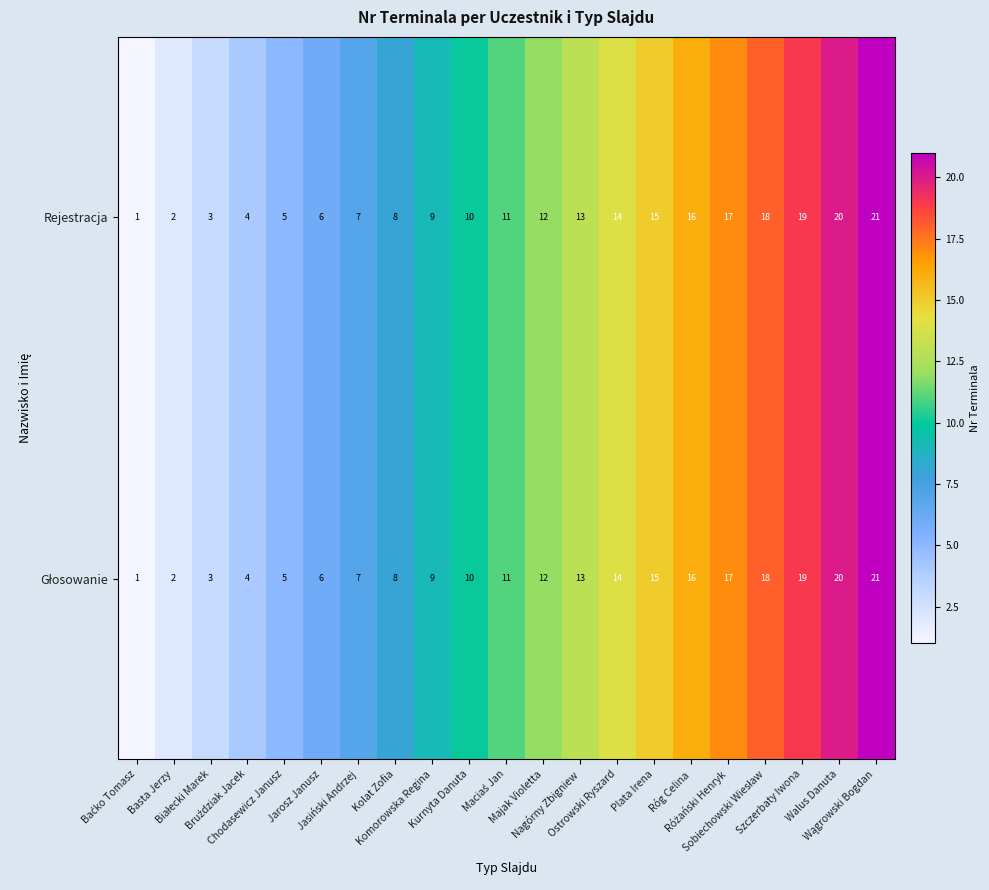

How many series are shown in this chart?

2